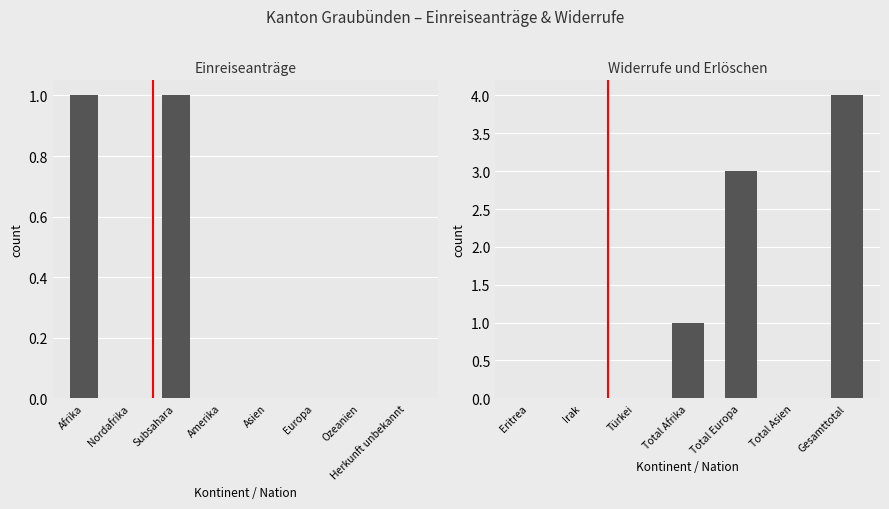

Count the values in the range 0 to 3.

6